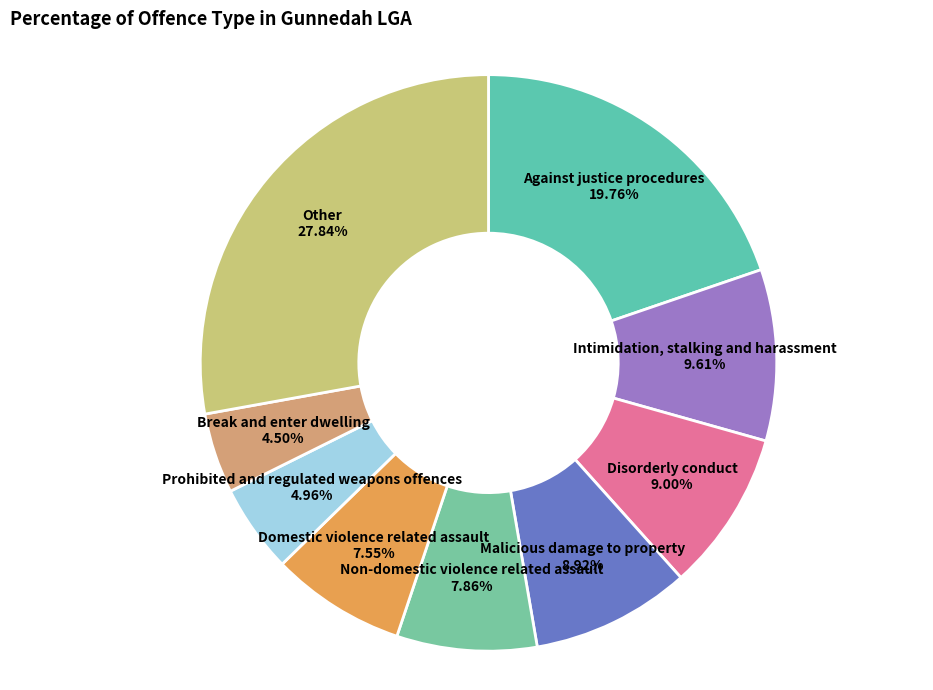

Is there any slice that represents more than half of the pie?

No